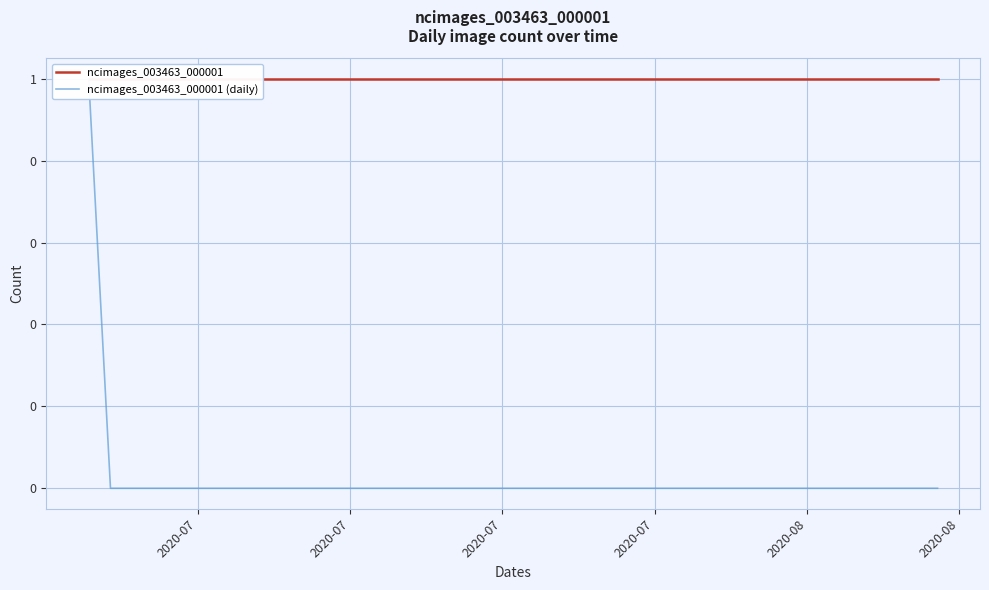

How many ncimages_003463_000001 (daily) values are between 0 and 1?

40